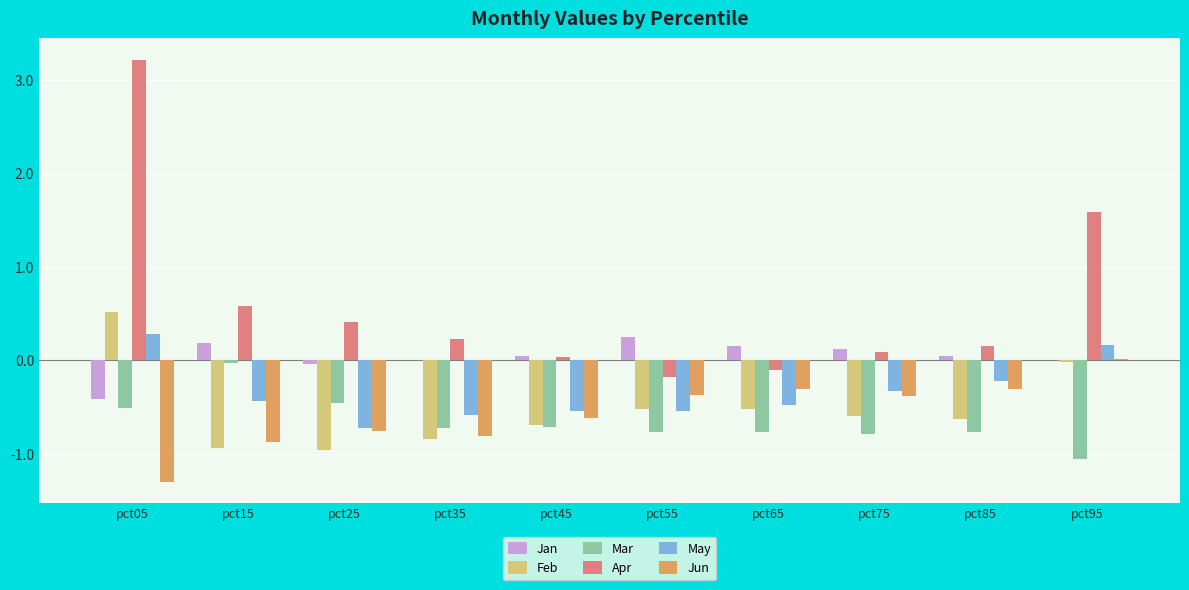

What is the sum of all Jun values?

-5.7